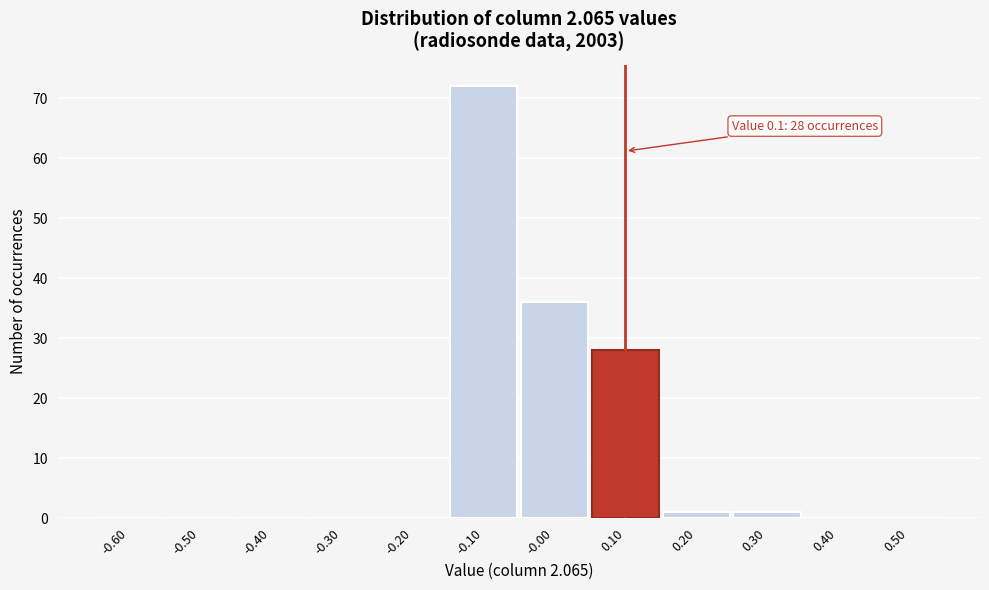

Over which range of the x-axis is the bar tallest?

-0.15 to -0.05